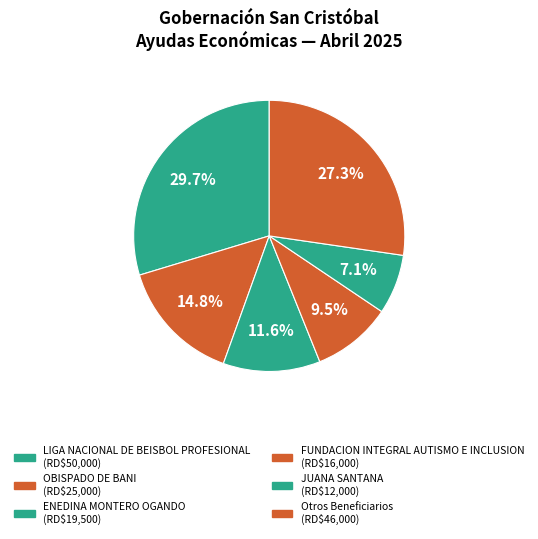

Does any single category account for the majority?

No